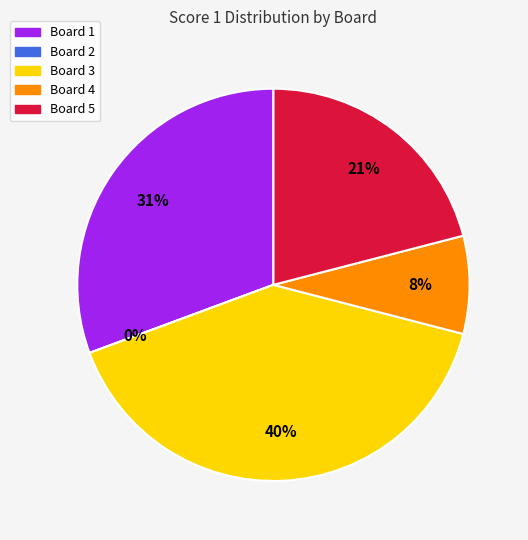

How many segments does this pie chart have?

5